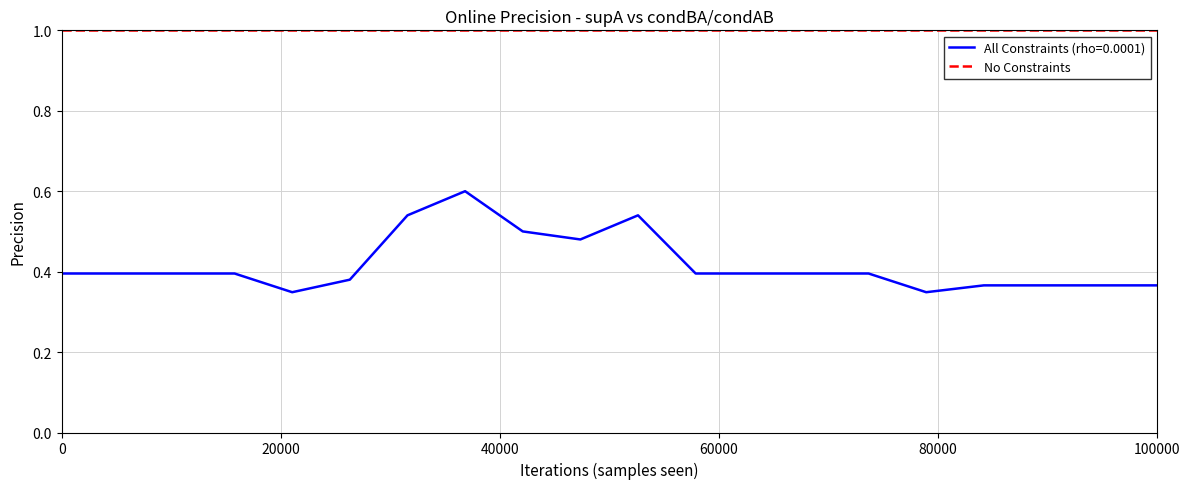

What is the maximum value for No Constraints?

1.0